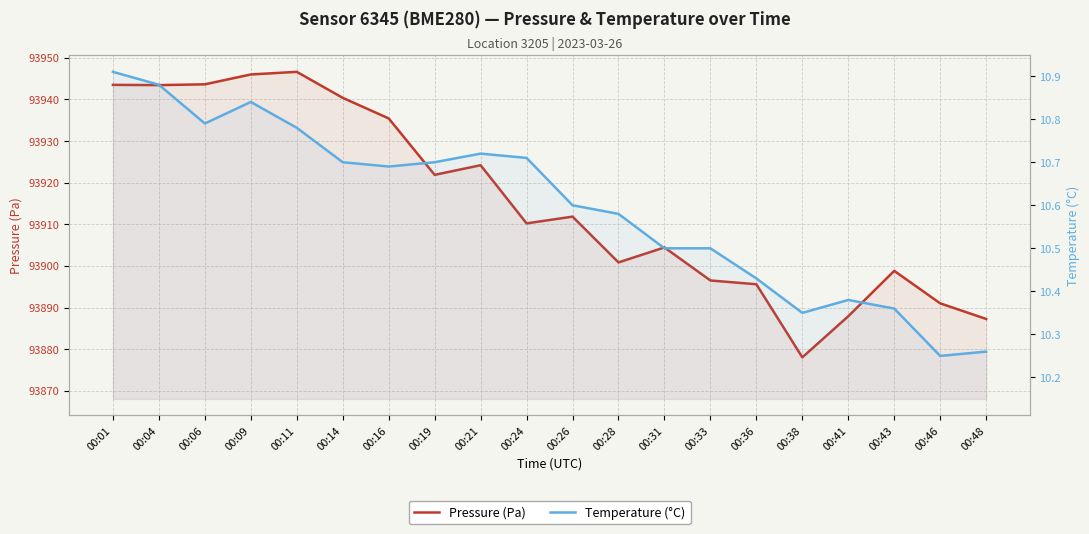

What value does the Temperature (°C) series have at 00:38?

10.3